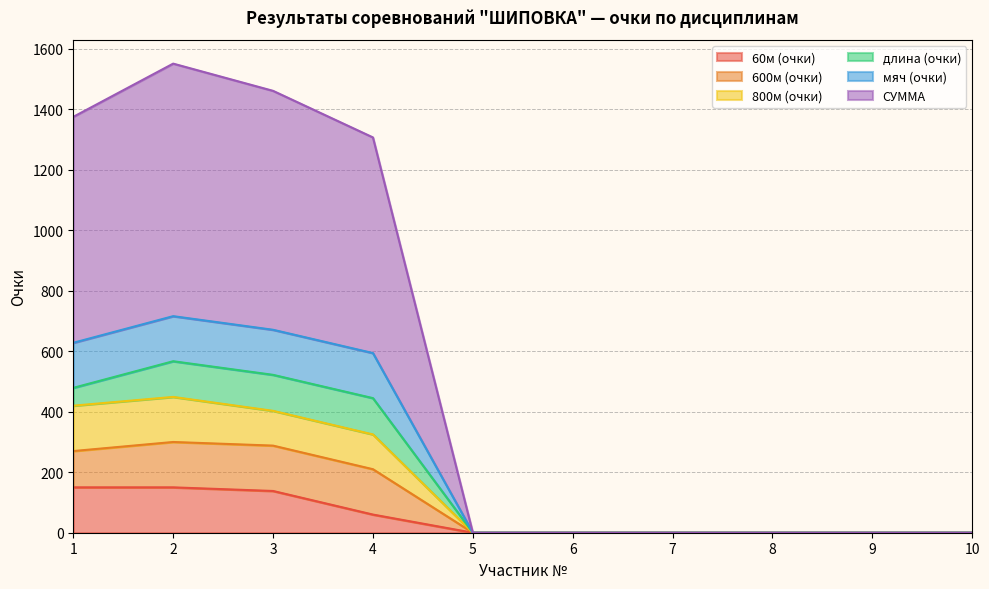

The СУММА series shows 0 at 6. True or false?

True